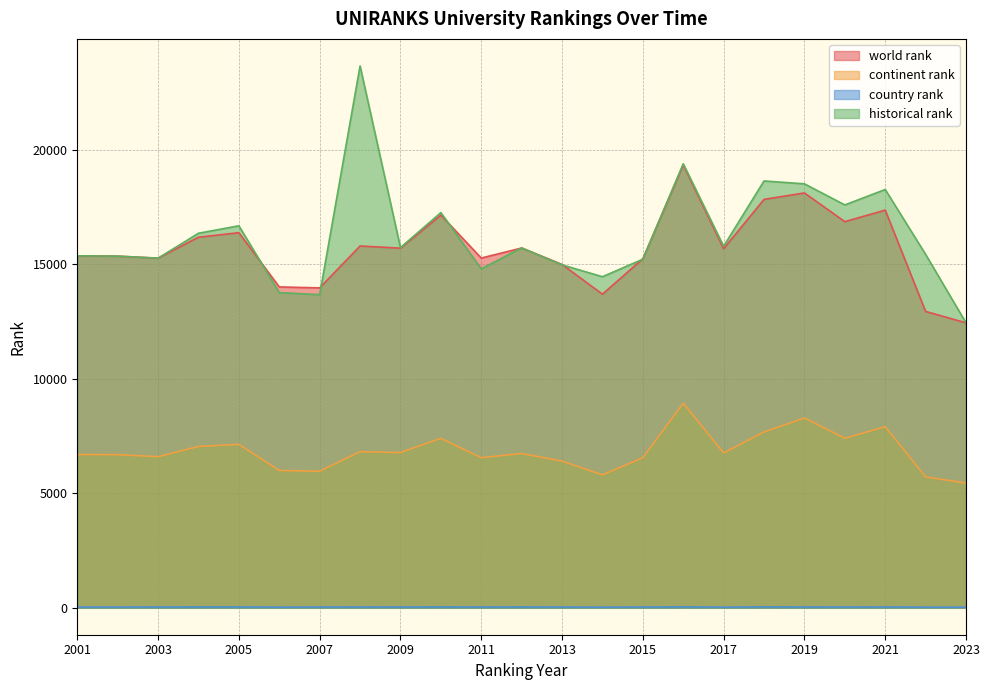

The historical rank series shows 11729.5 at 2016. True or false?

False